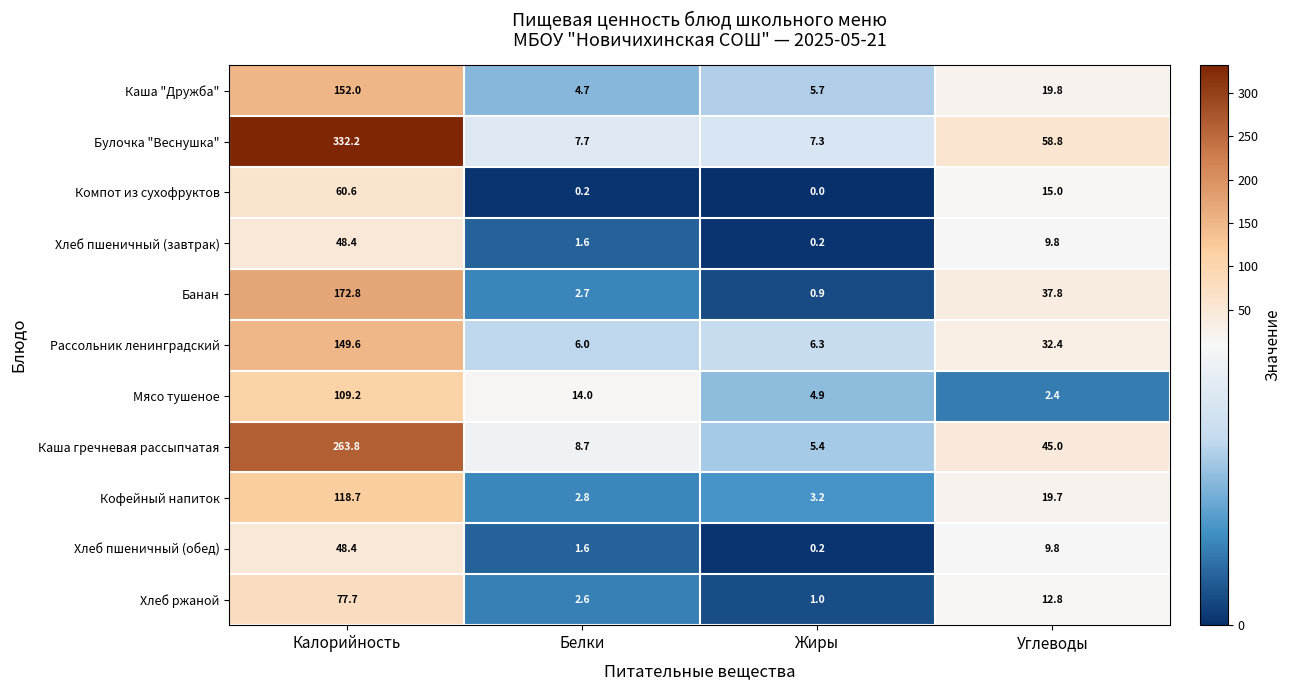

Which series has the widest spread of values?

Булочка "Веснушка"